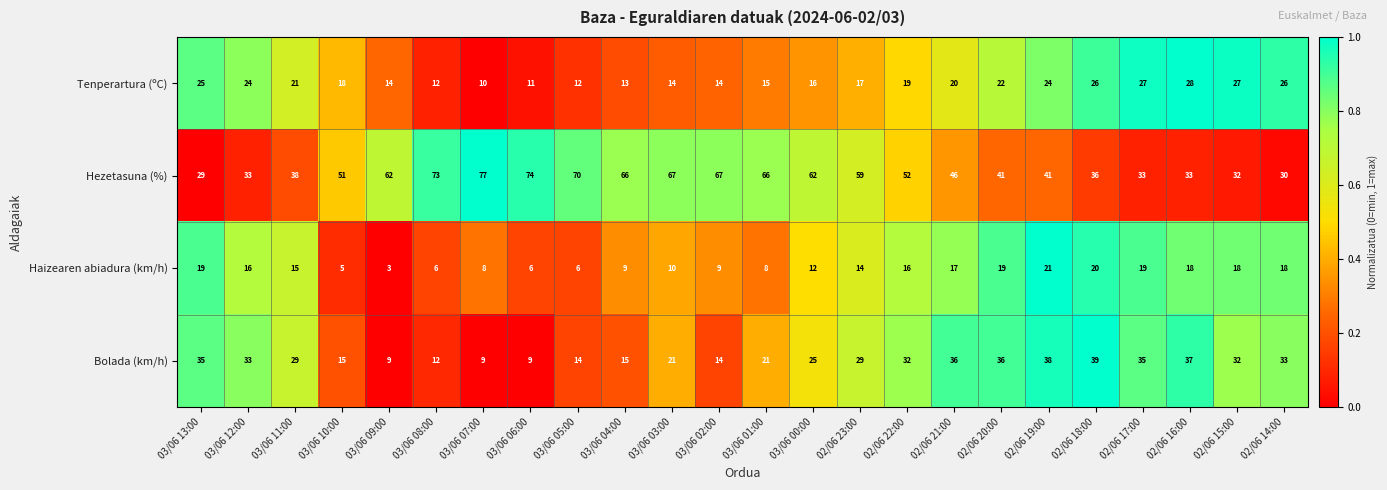

At which category does the chart reach its minimum across all series?

03/06 09:00